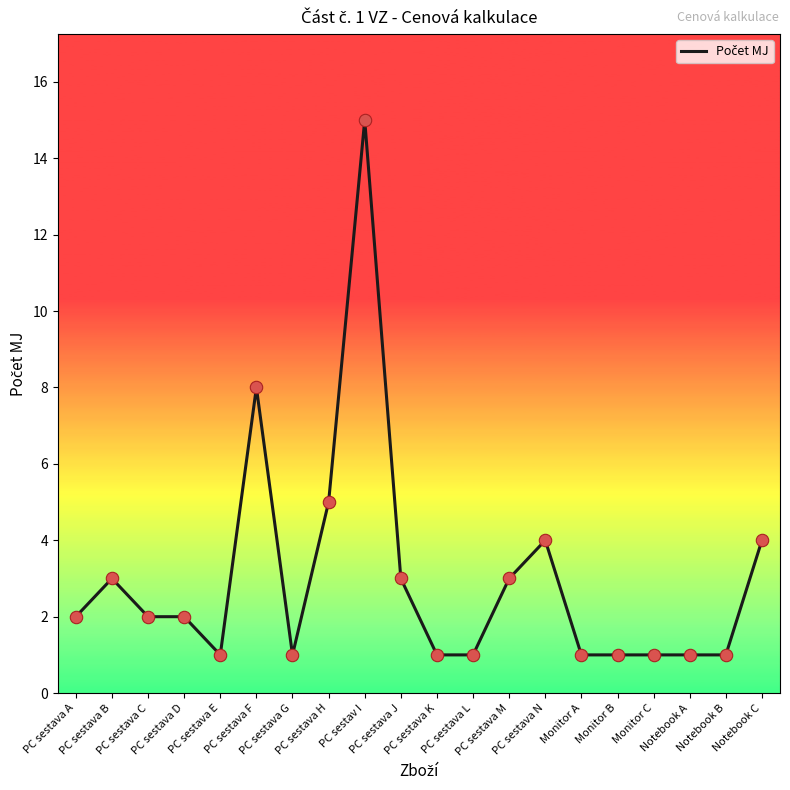

Approximately how many times larger is the value at PC sestava L compared to Monitor B?

1.0